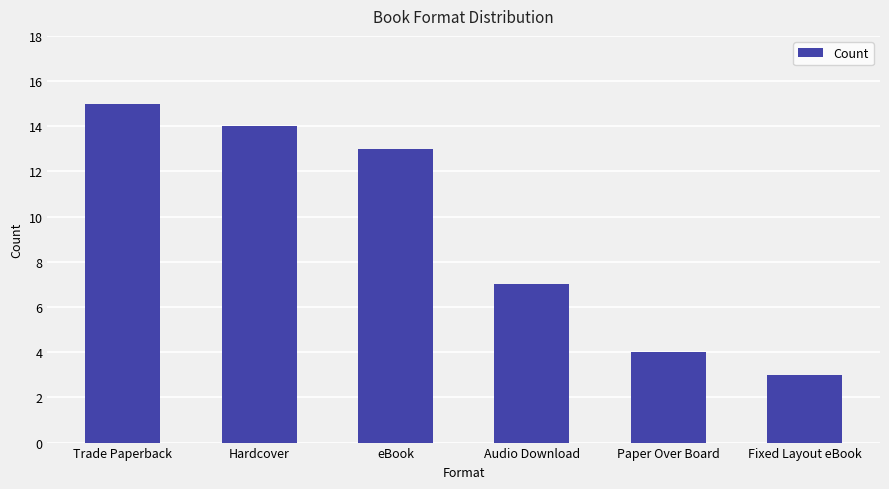

At which label does the data first exceed 13?

Trade Paperback